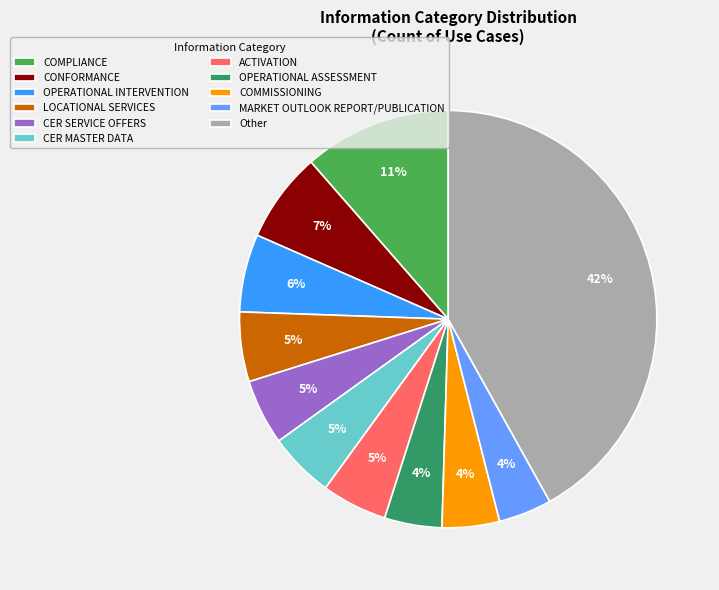

How many slices are in this pie chart?

11